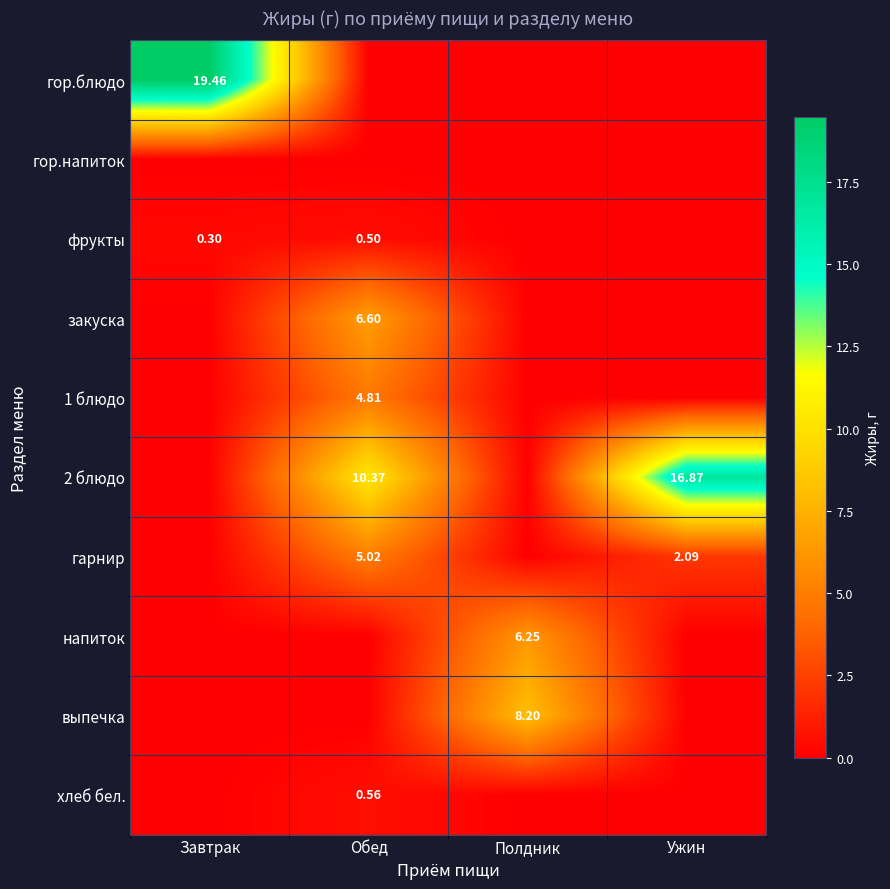

The value of фрукты at Обед is 0.5. True or false?

True